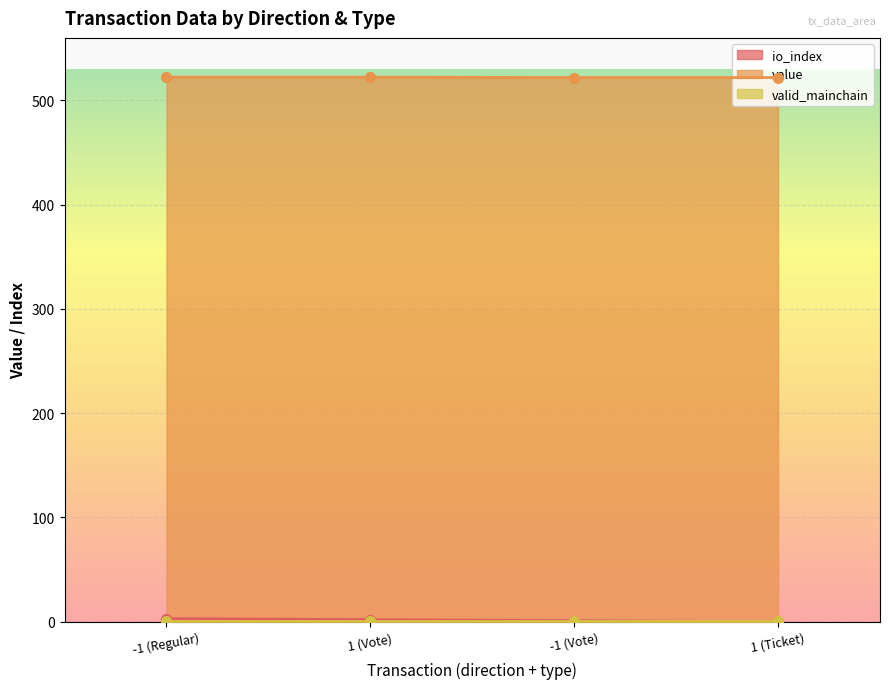

At which category does the chart reach its peak across all series?

-1 (Regular)